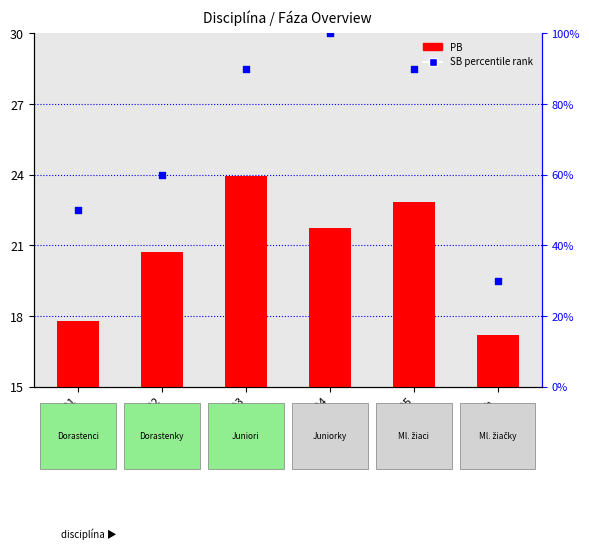

Is the value of PB (count) at Beh 01 greater than the value of SB (percentile rank) at Beh 05?

No